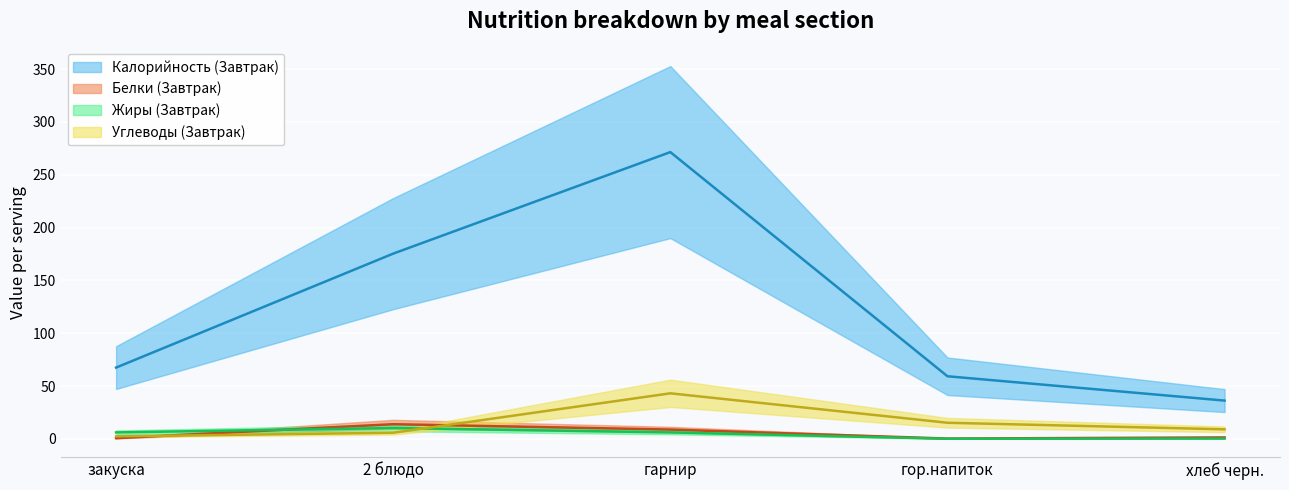

Which label corresponds to the largest value in the chart?

гарнир